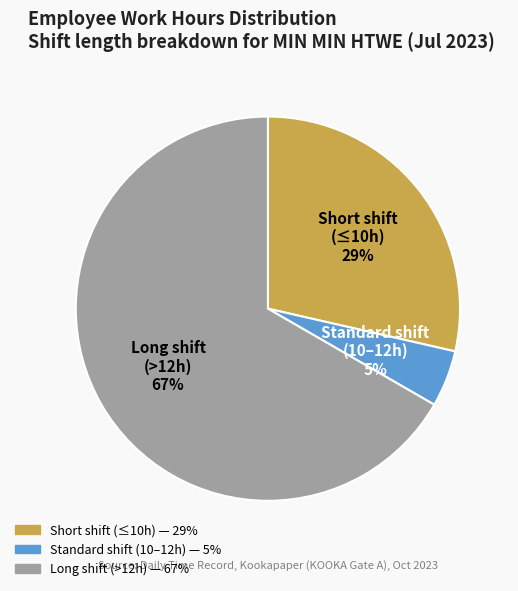

Combined, do Long shift (>12h) and Short shift (≤10h) account for over 50%?

Yes